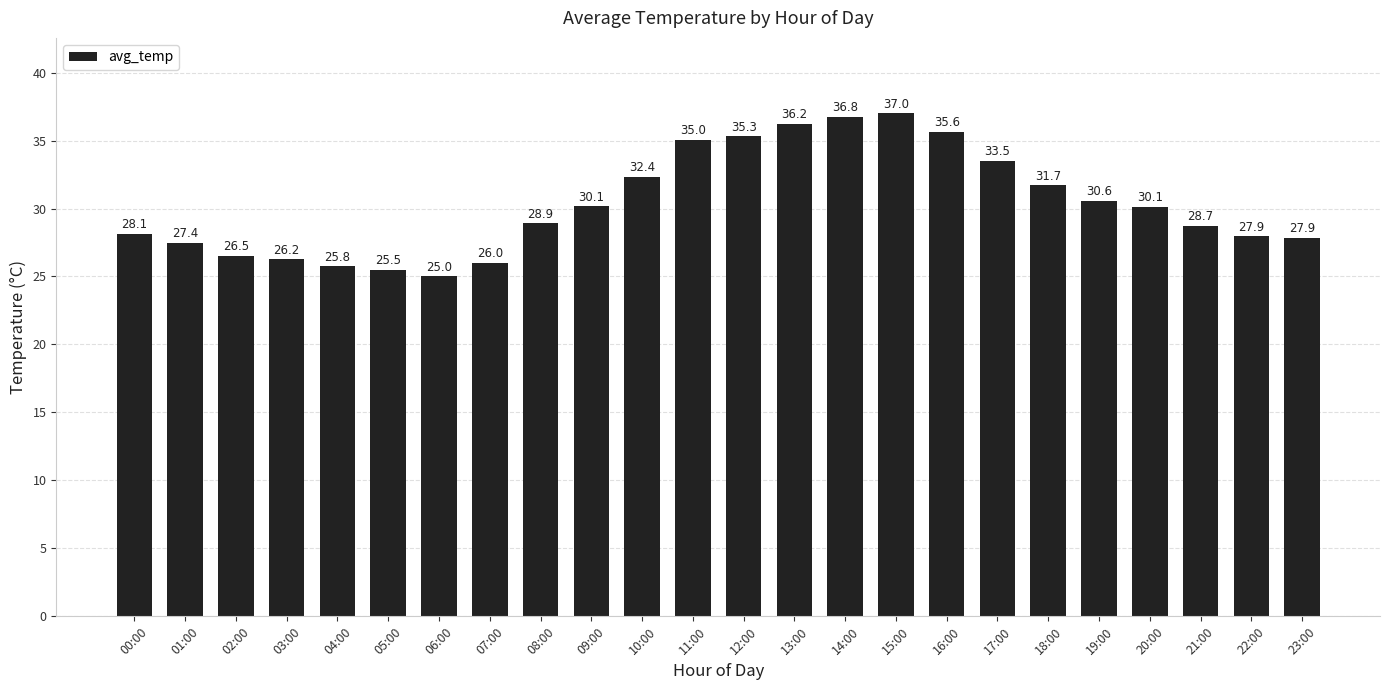

What is the sum of all values?

728.4